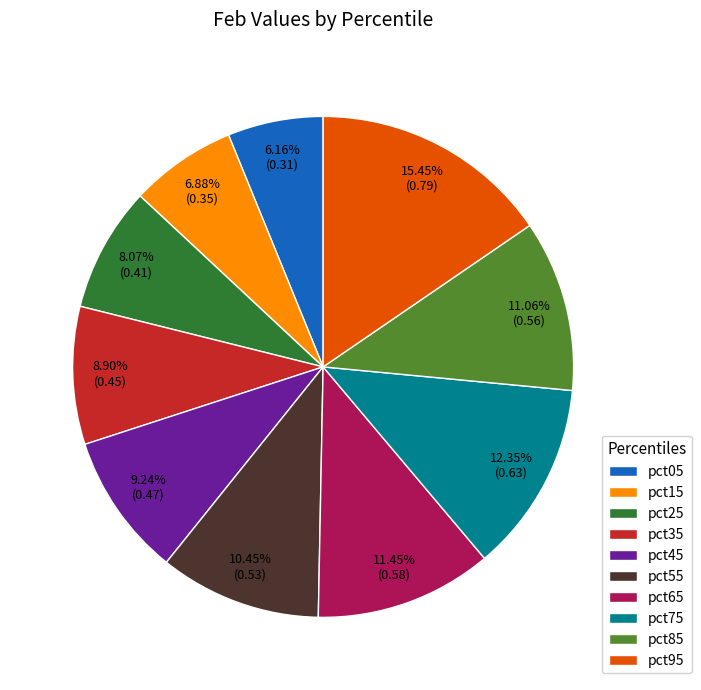

Which has a higher value, pct55 or pct95?

pct95